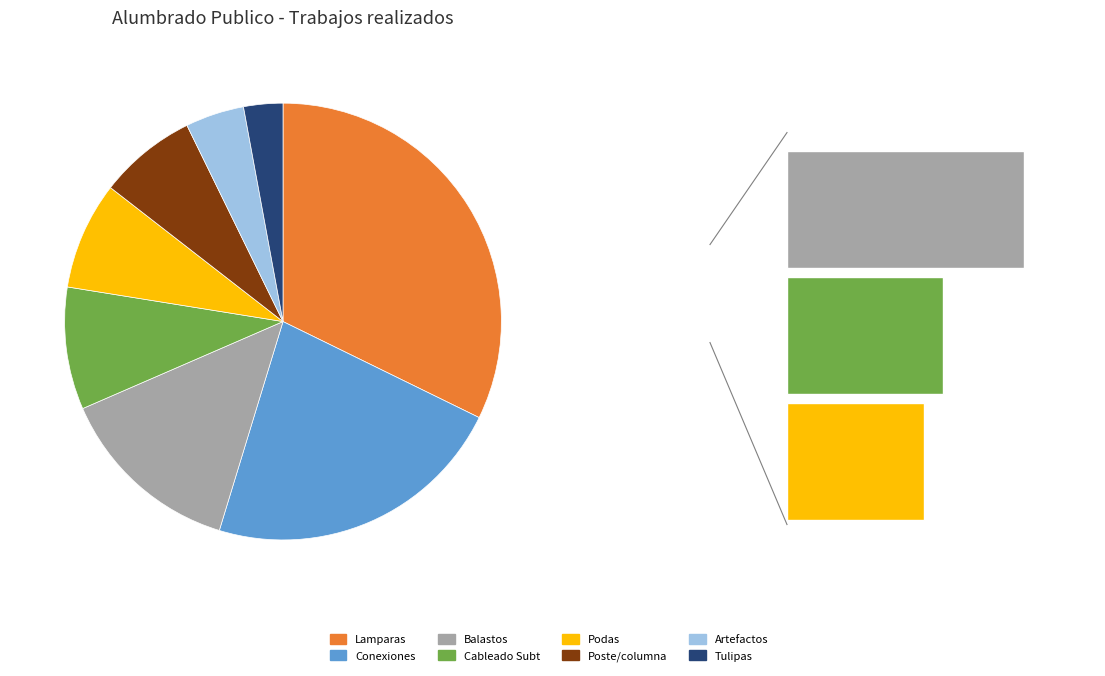

Is there a majority slice in this chart?

No